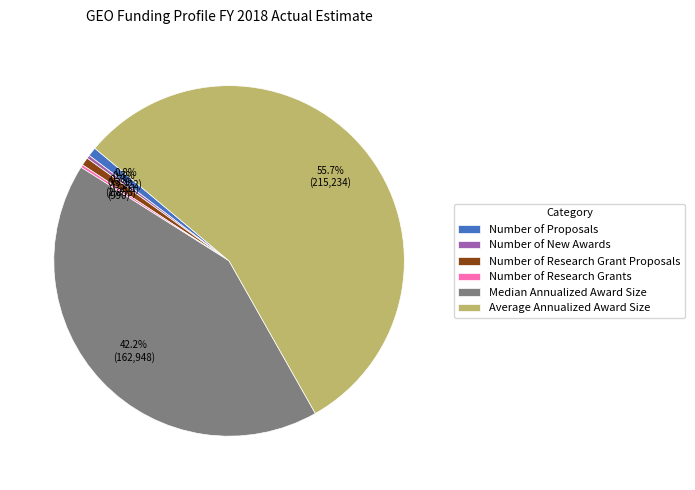

Which category has the biggest portion of the pie?

Average Annualized Award Size